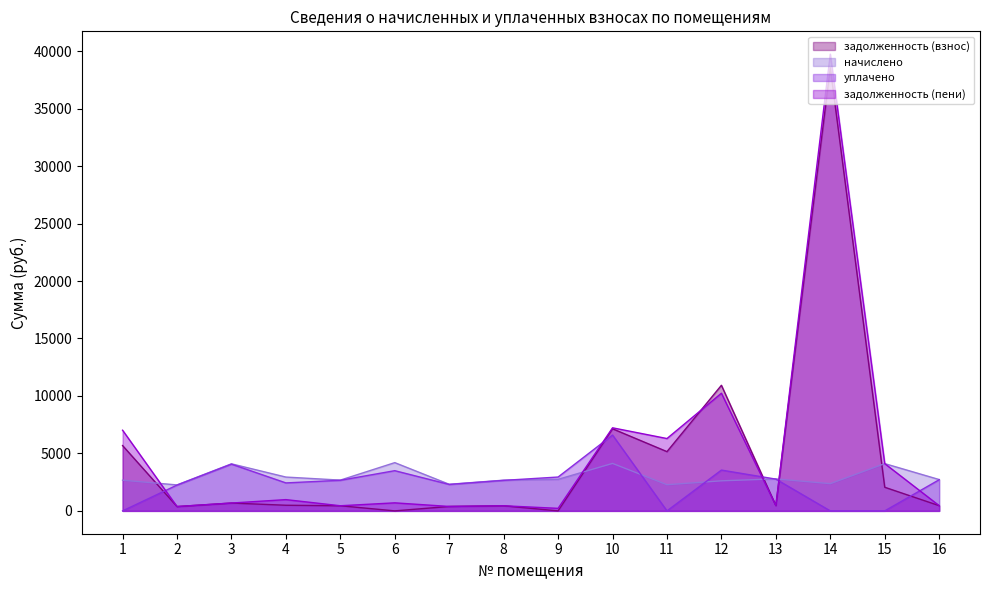

What is the value of the задолженность (пени) point at the 7th from the left?

385.8